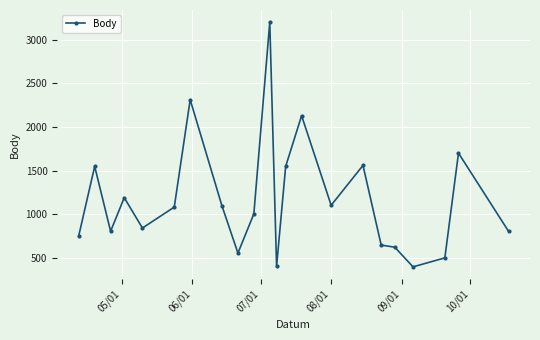

What is the difference between the second highest and second lowest values?

1910